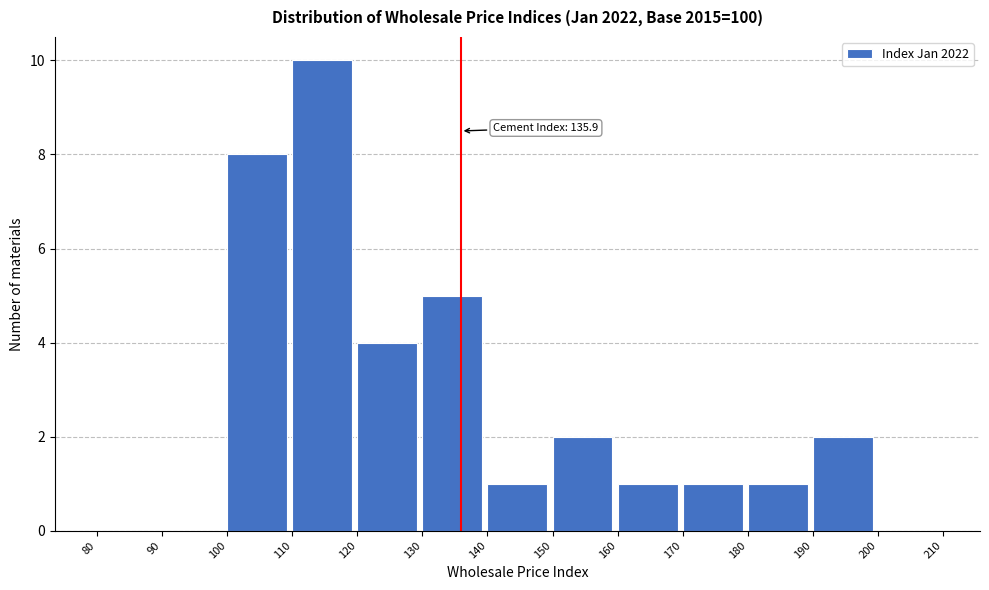

Which range on the x-axis has the tallest bar?

110 to 120